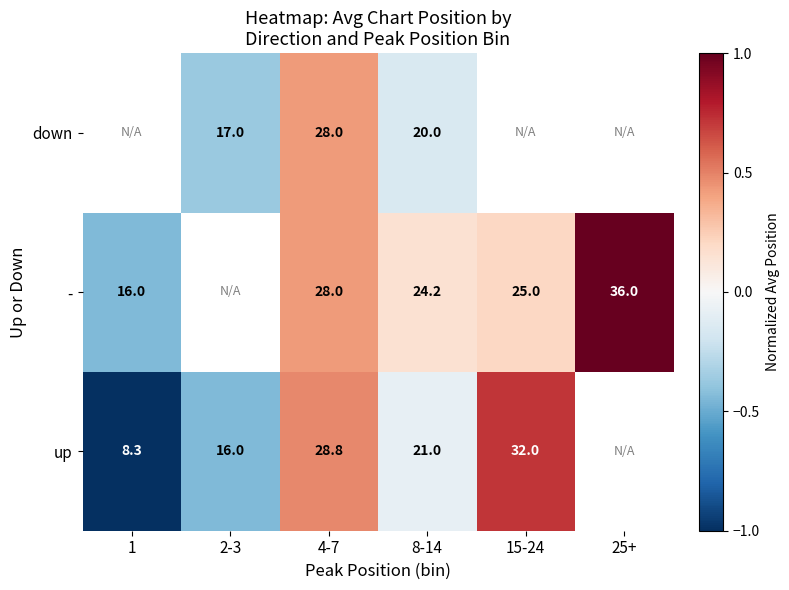

How many categories are shown in the chart?

6